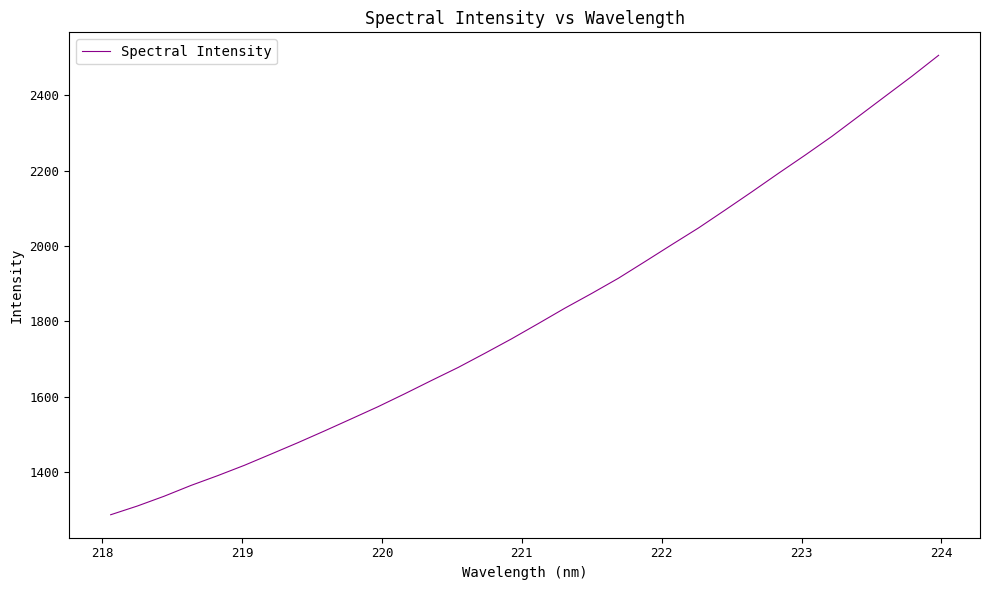

What is the smallest value displayed?

1287.5